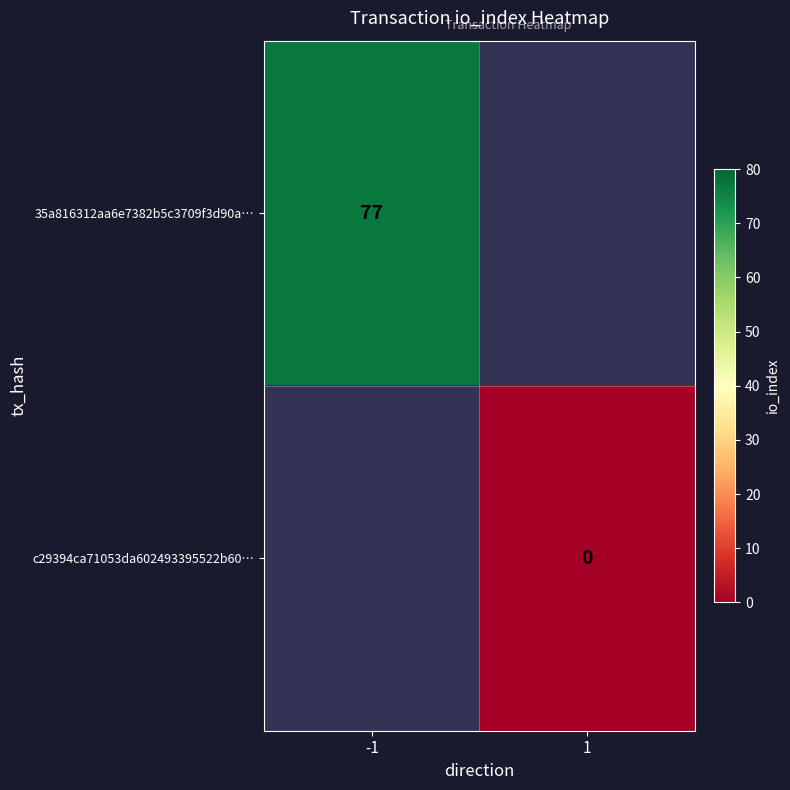

How many distinct data groups are displayed?

2